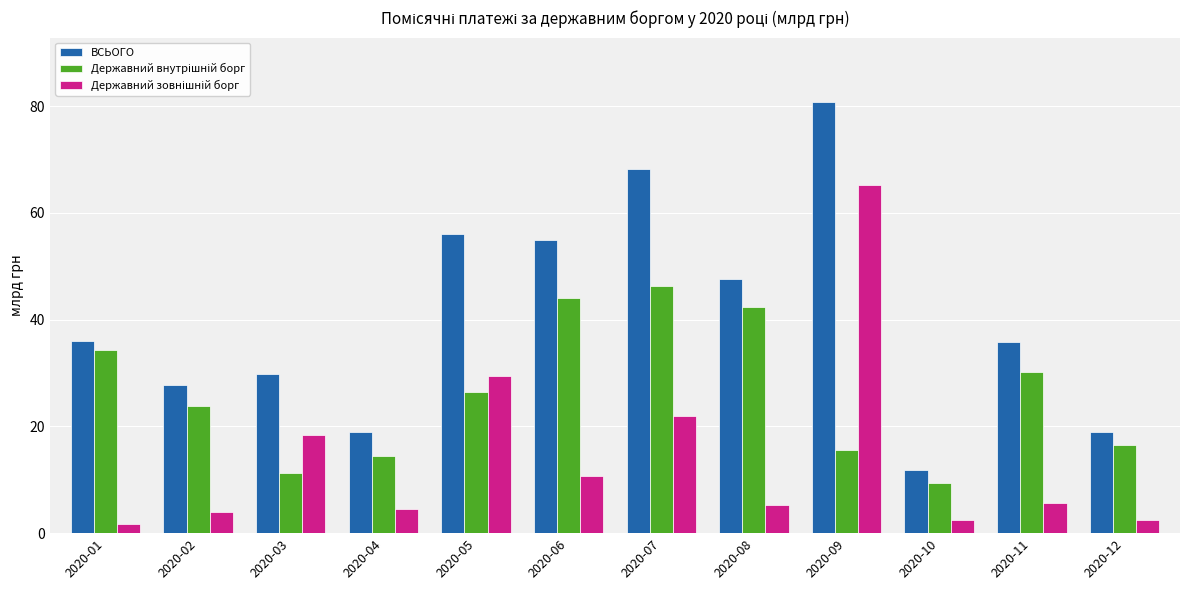

How many categories are shown in the chart?

12